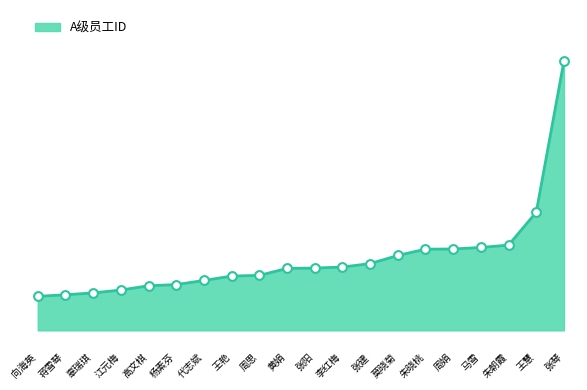

Is this an area chart (filled region under the line)?

Yes